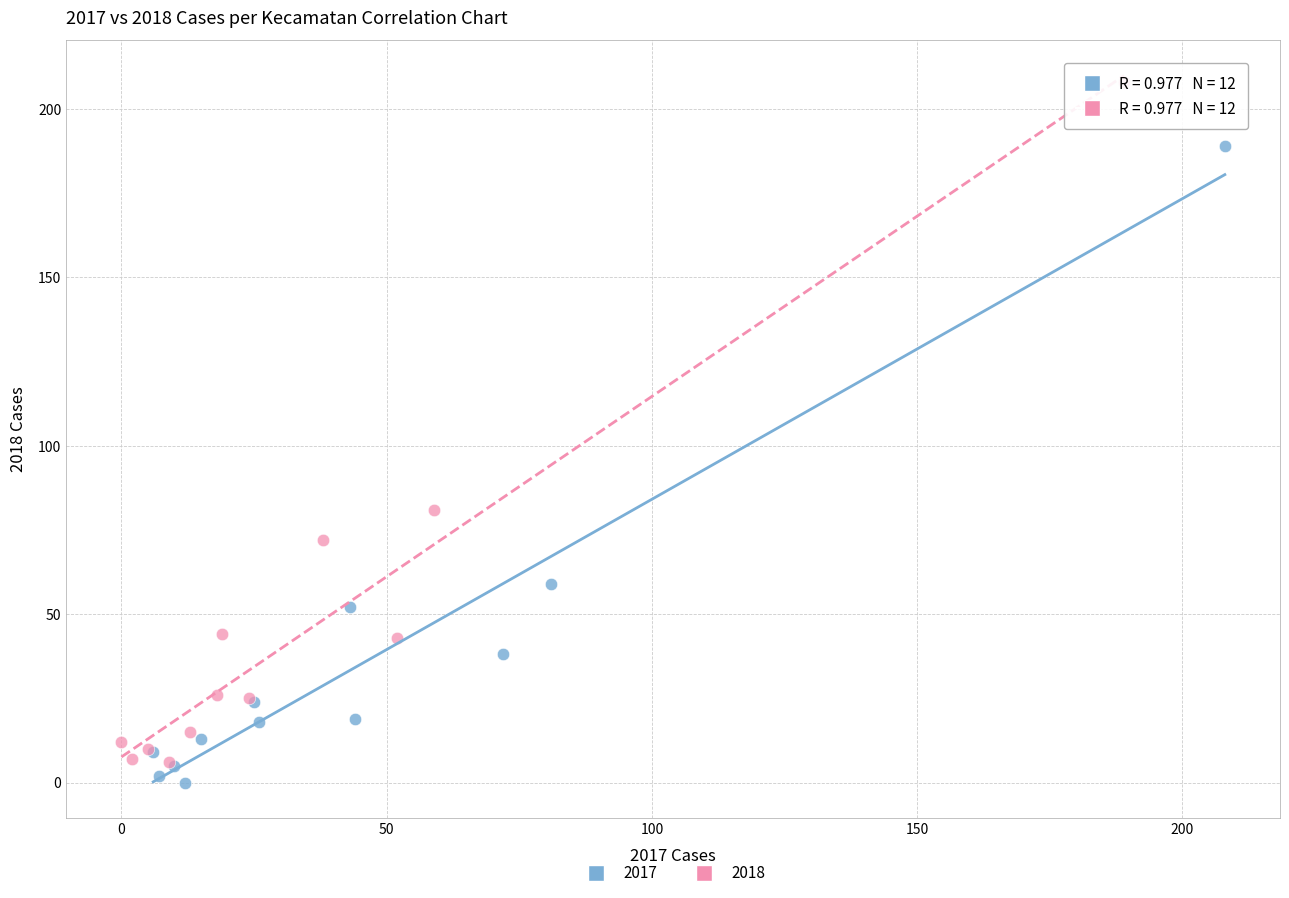

What are all the series names shown in the legend?

2017, 2018